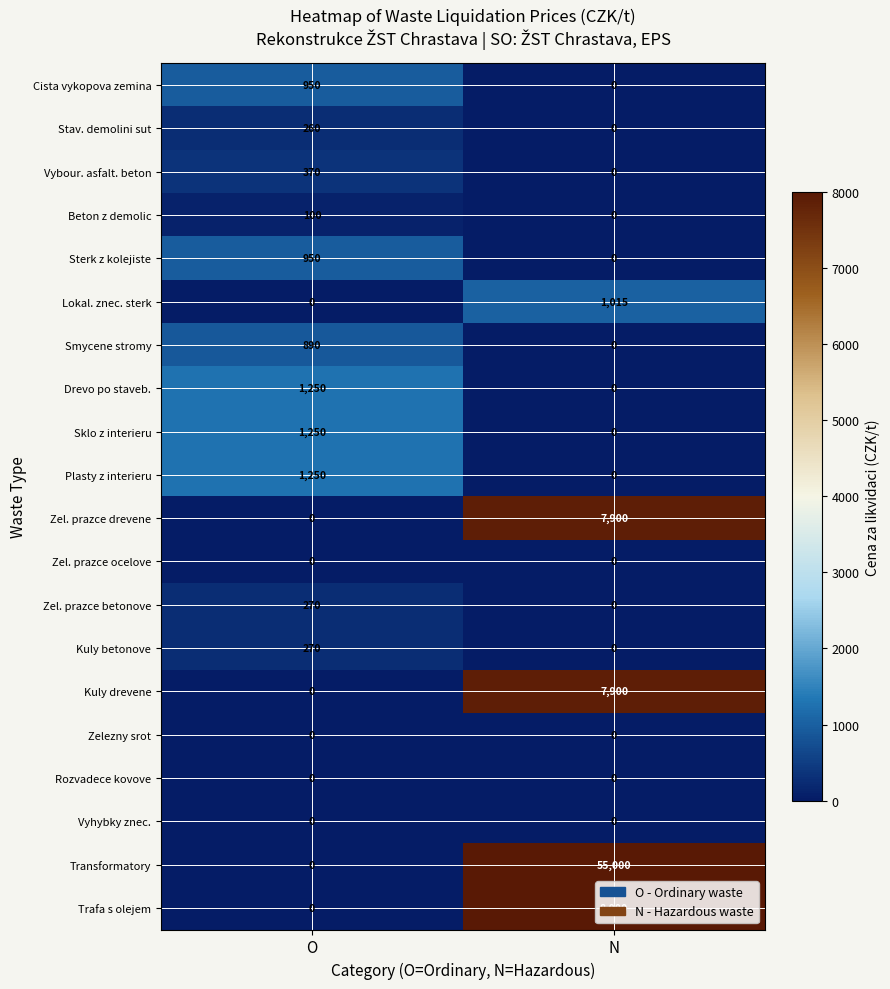

Which category has the highest value across all series?

N